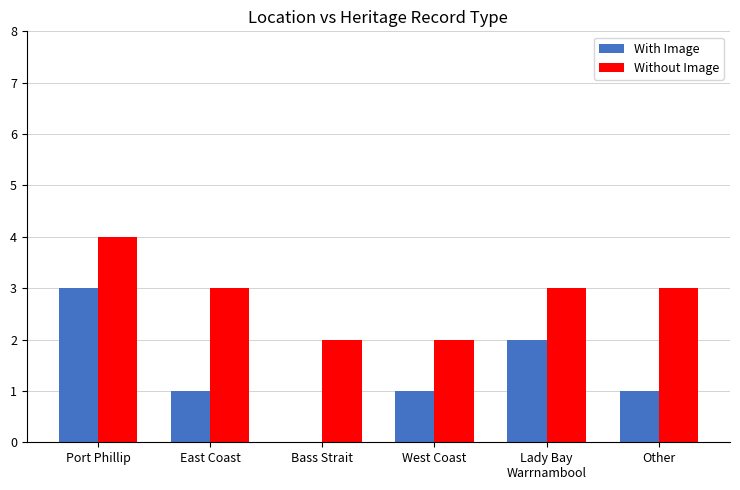

Reading left to right, transcribe all the data shown in this chart.

With Image: Port Phillip=3	East Coast=1	Bass Strait=0	West Coast=1	Lady Bay
Warrnambool=2	Other=1
Without Image: Port Phillip=4	East Coast=3	Bass Strait=2	West Coast=2	Lady Bay
Warrnambool=3	Other=3